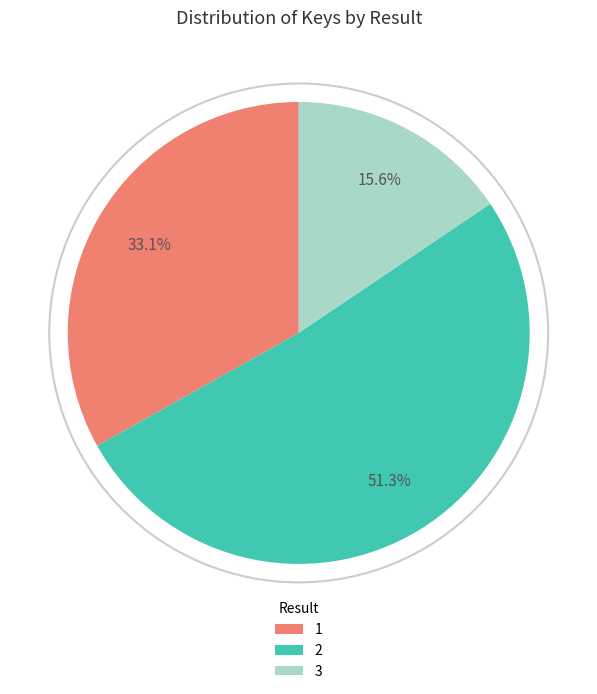

To the nearest percent, what portion does 1 represent?

33%